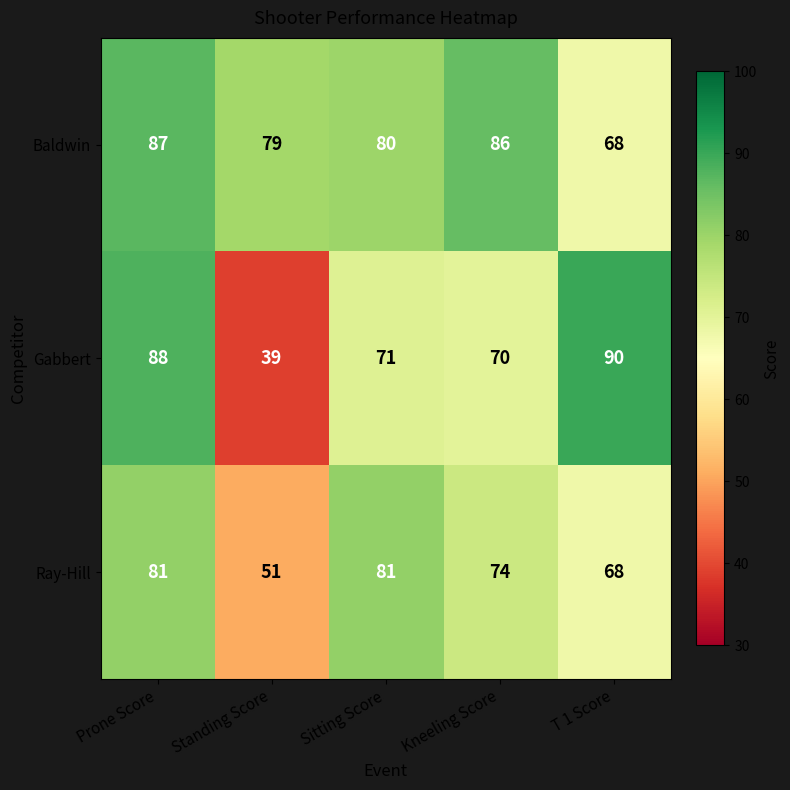

What is the difference between the Gabbert values at Prone Score and Standing Score?

49